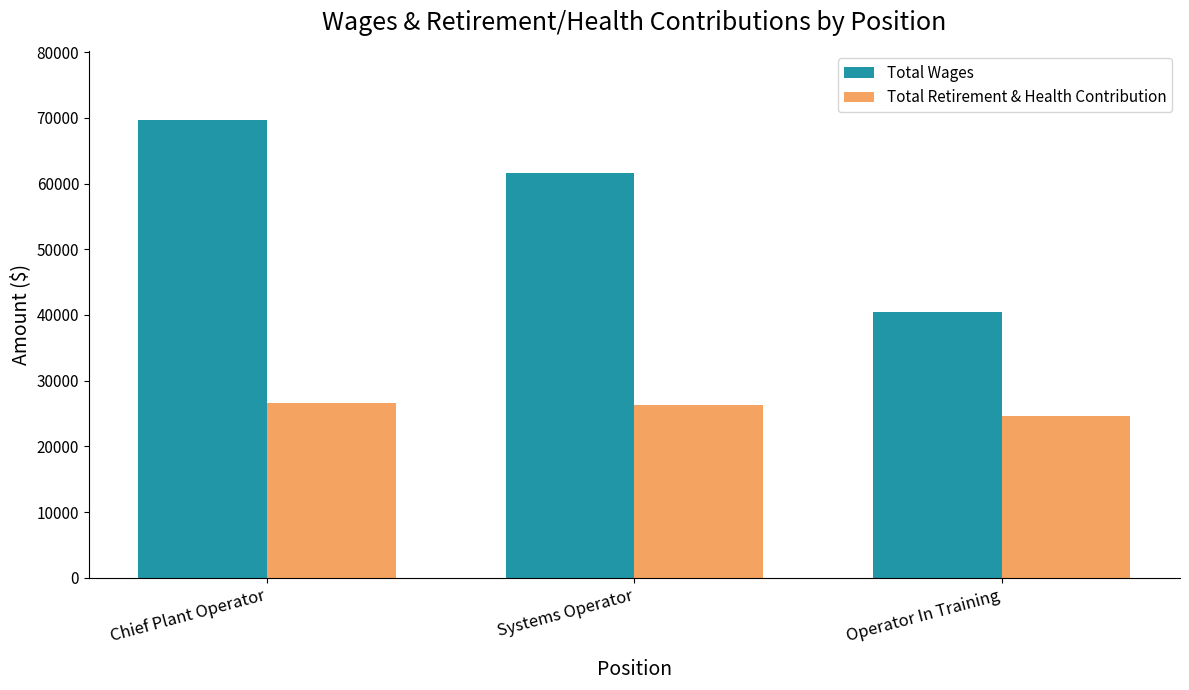

Which label corresponds to the largest value in the chart?

Chief Plant Operator